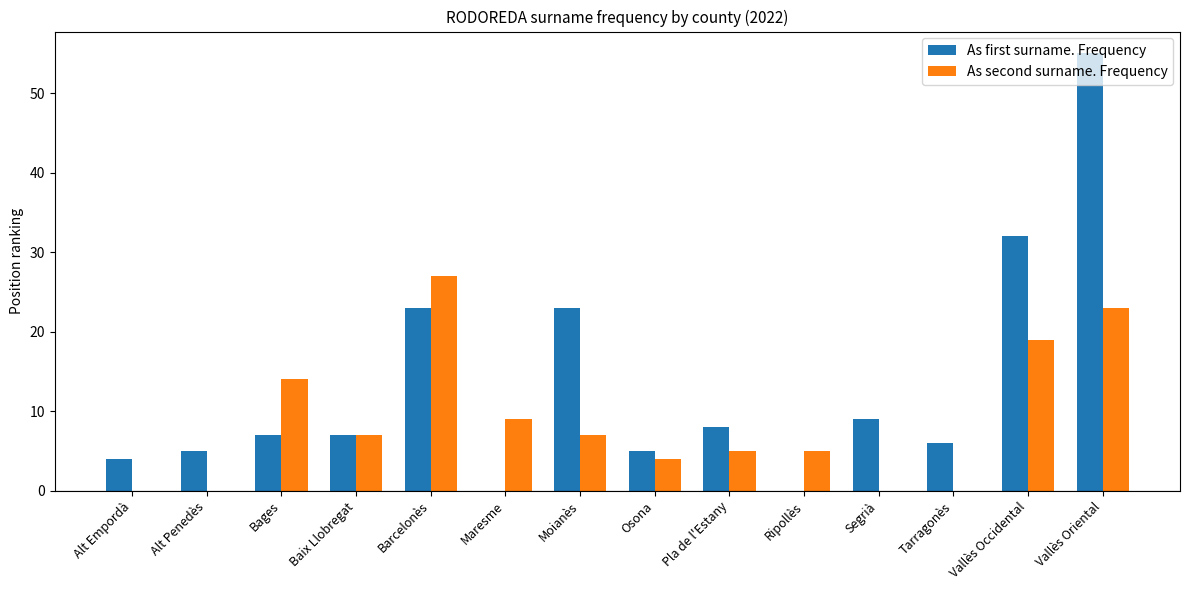

What is the spread (max minus min) of values at Maresme?

9